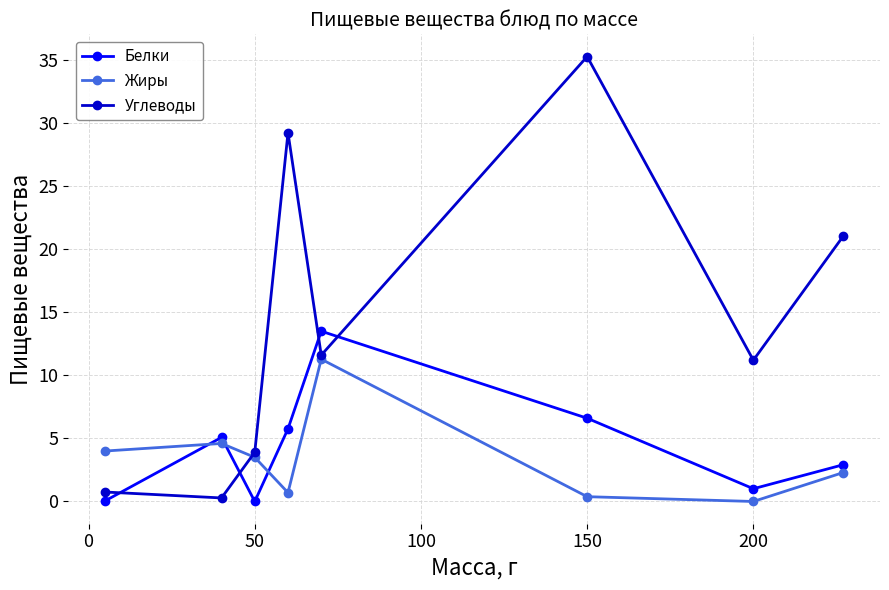

True or false: Углеводы and Белки cross at least once.

True